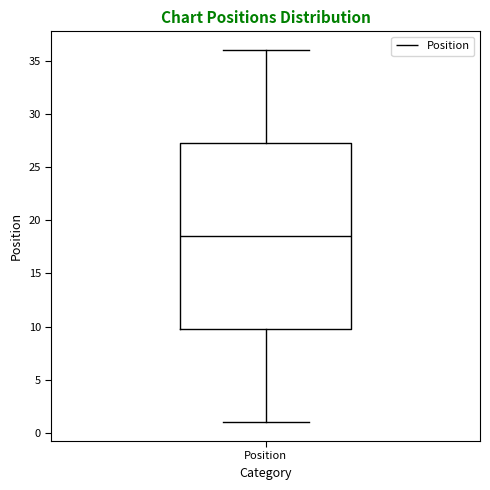

Read this box plot against the y-axis: the position of the median line, the range covered by the box, and the ends of both whiskers. The values are not printed on the chart, so give them approximately, as read against the axis.

median 18.5, box 10.0 to 27.5, whiskers 1.0 to 36.0